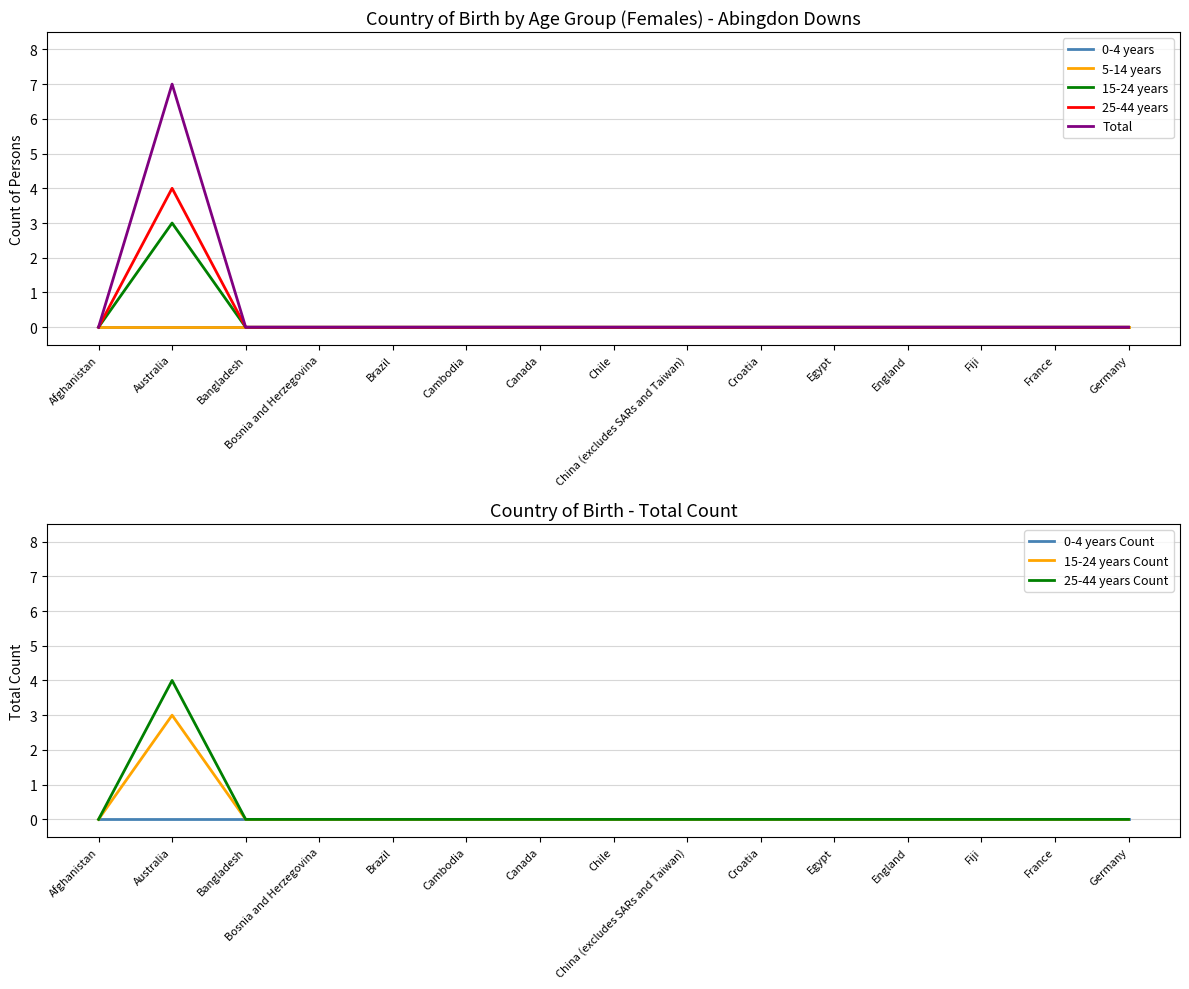

What position from the left is Bangladesh?

3